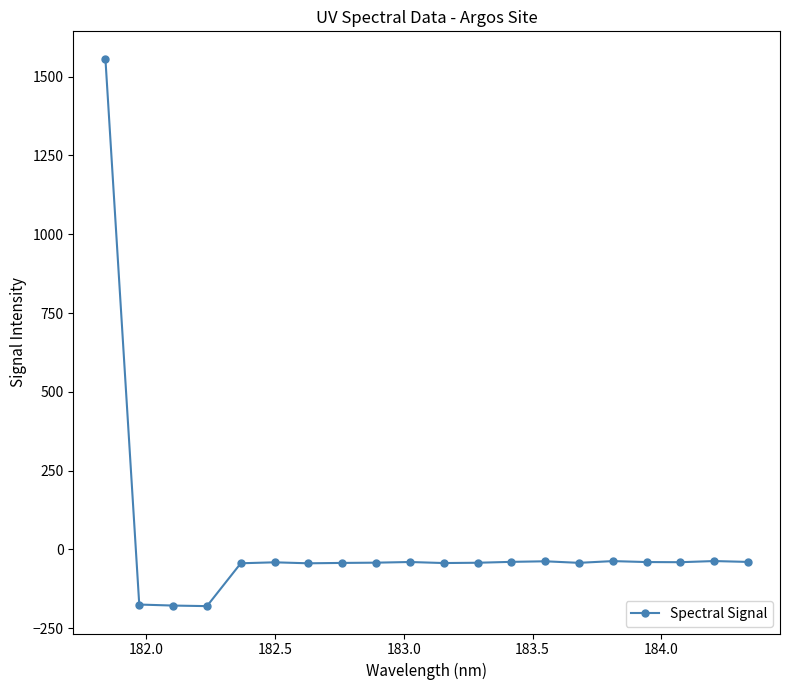

What is the difference between the maximum and minimum values?

1737.1